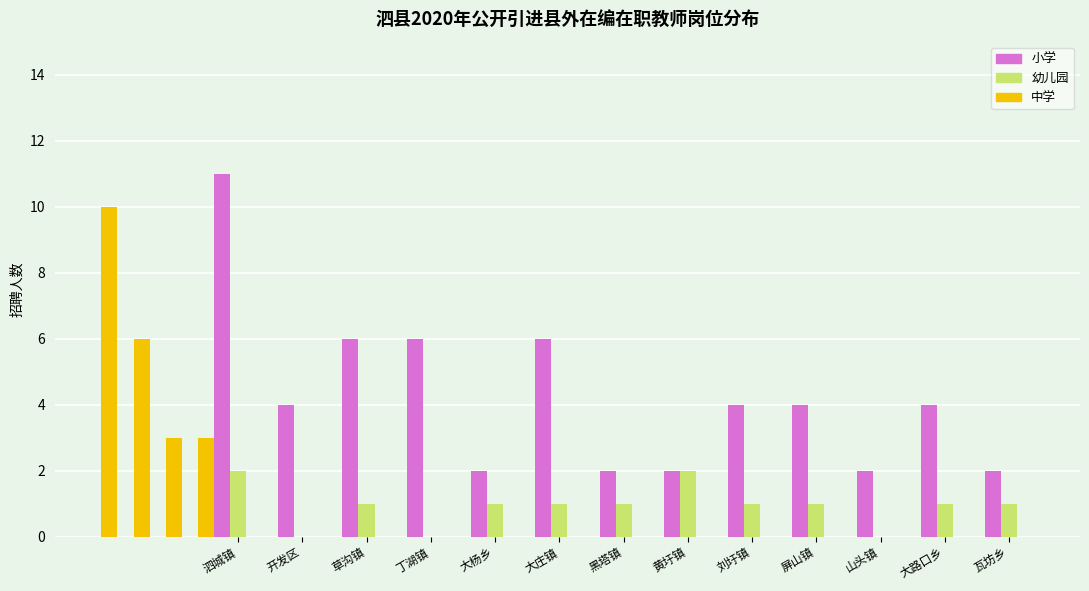

What is the spread (max minus min) of values at 大庄镇?

6